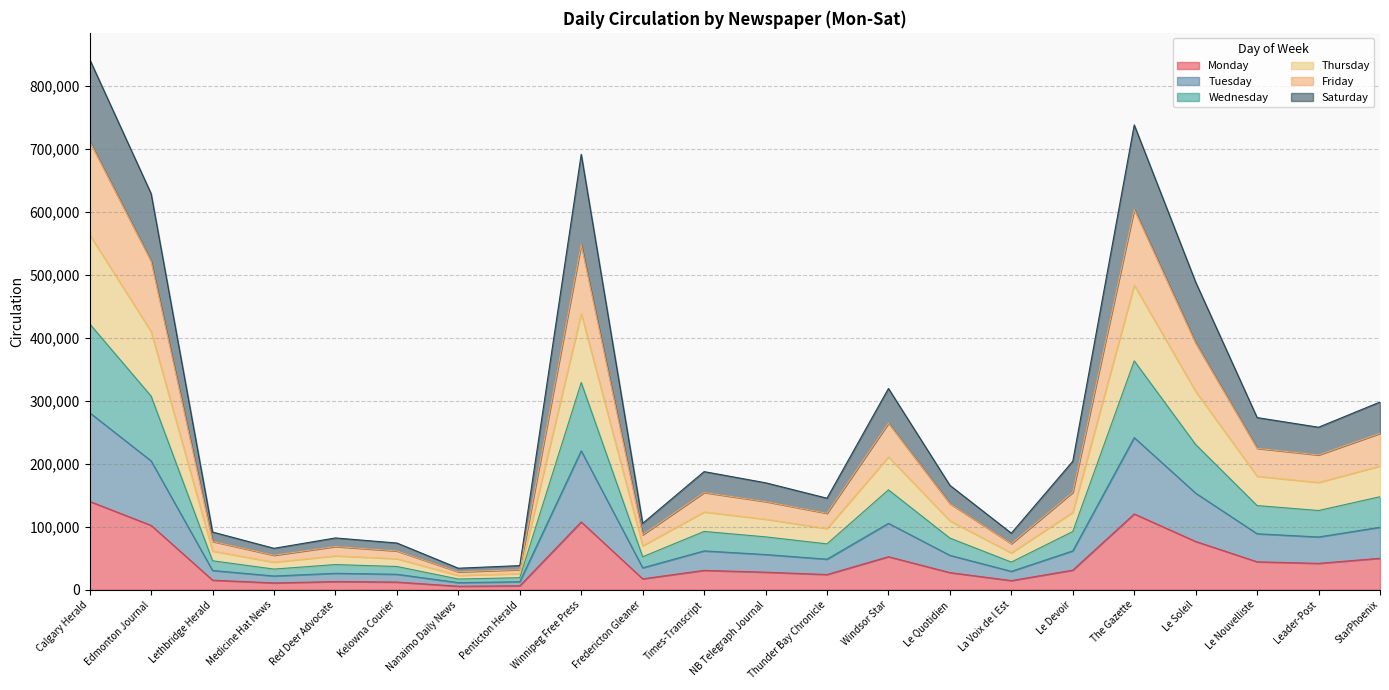

In Saturday, how many points are lower than both neighbors (excluding endpoints)?

6